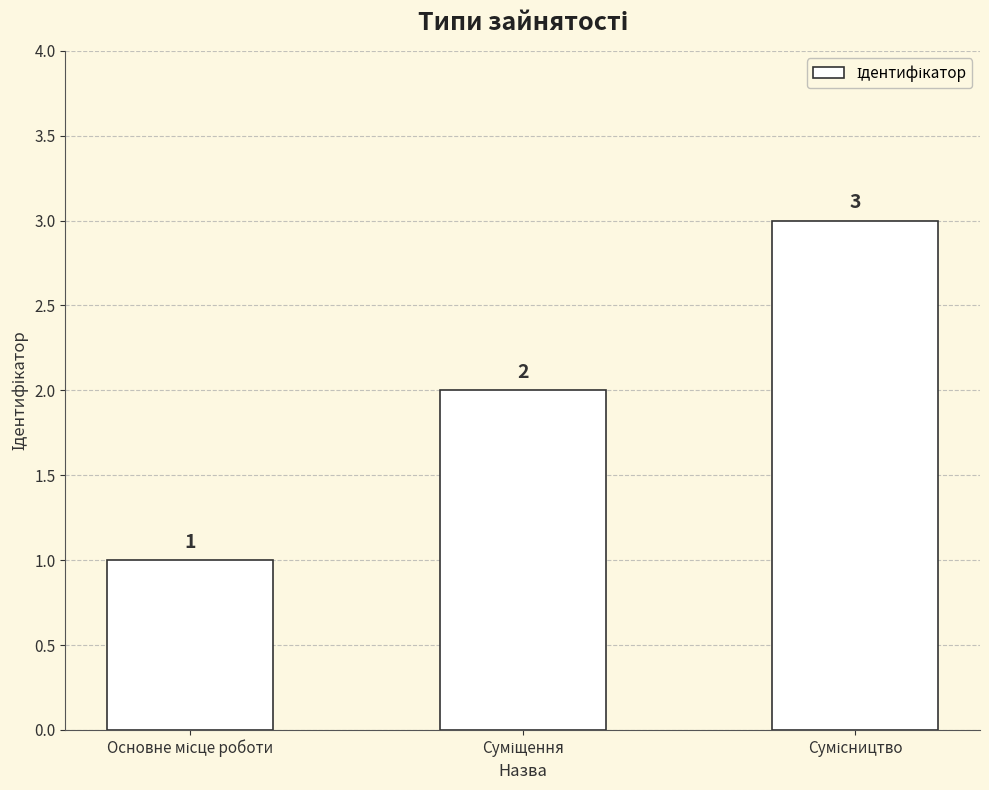

What is the value of the 3rd bar from the left?

3